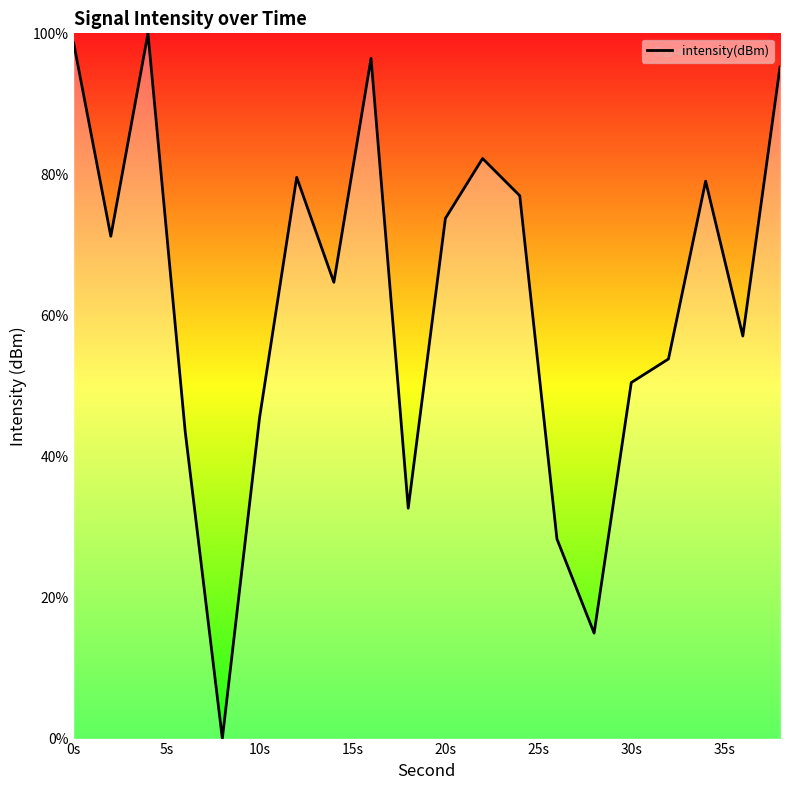

Reading left to right, extract all data points from this chart.

98.6	71.2	100.0	43.6	0.0	45.5	79.6	64.7	96.5	32.7	73.8	82.3	77.0	28.3	15.0	50.5	53.8	79.0	57.1	95.2